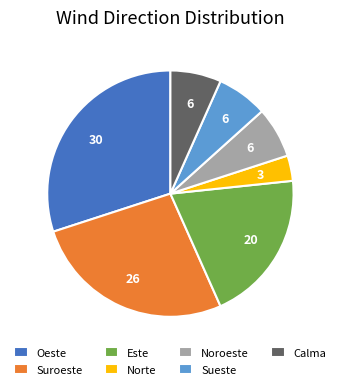

What is the smallest slice in the pie chart?

Norte